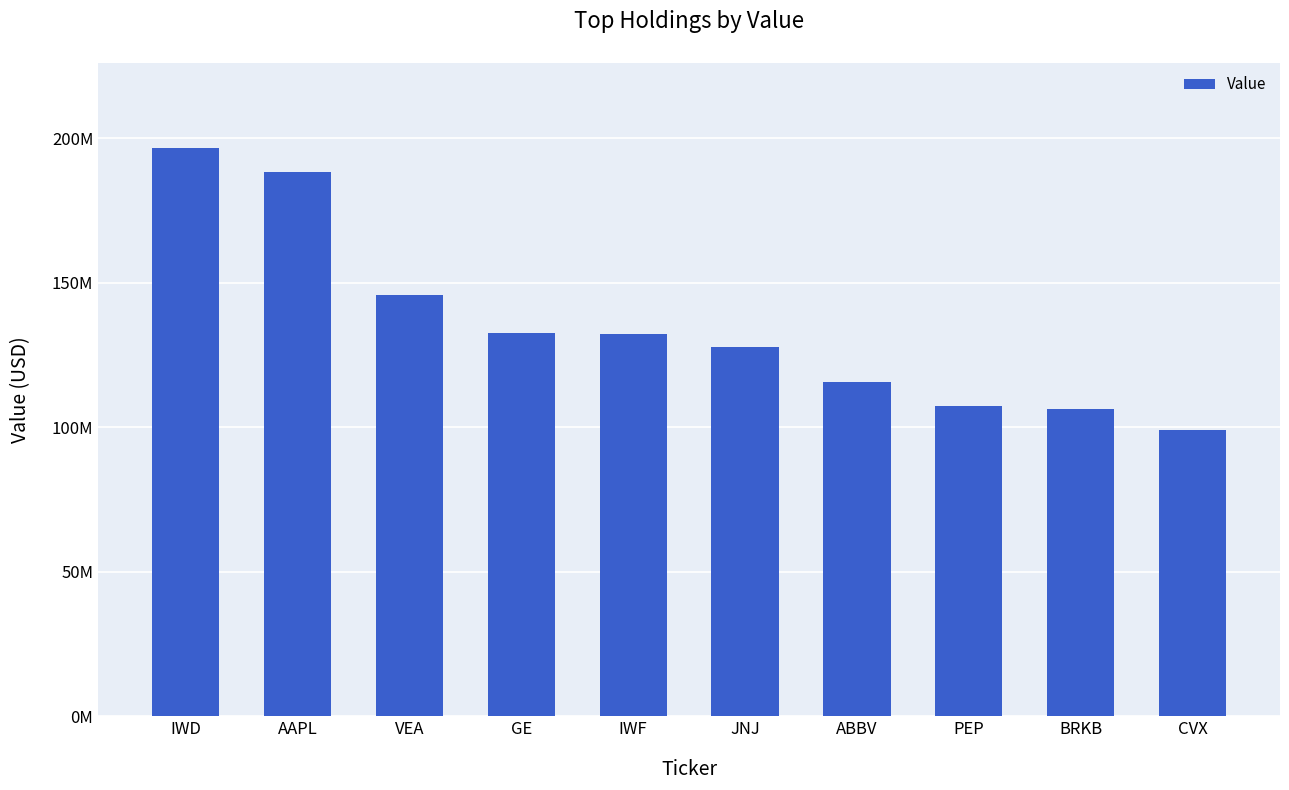

At which category does the chart reach its peak across all series?

IWD